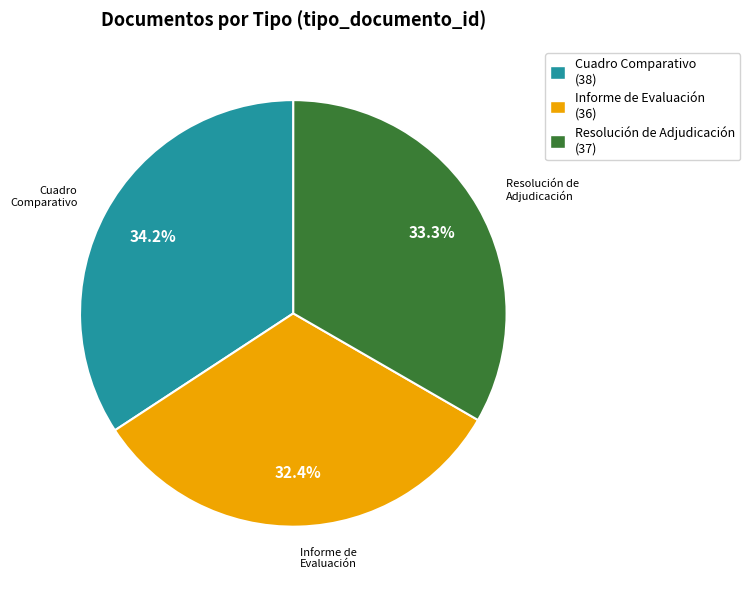

Does Cuadro Comparativo (38) account for over 50% of the chart?

No